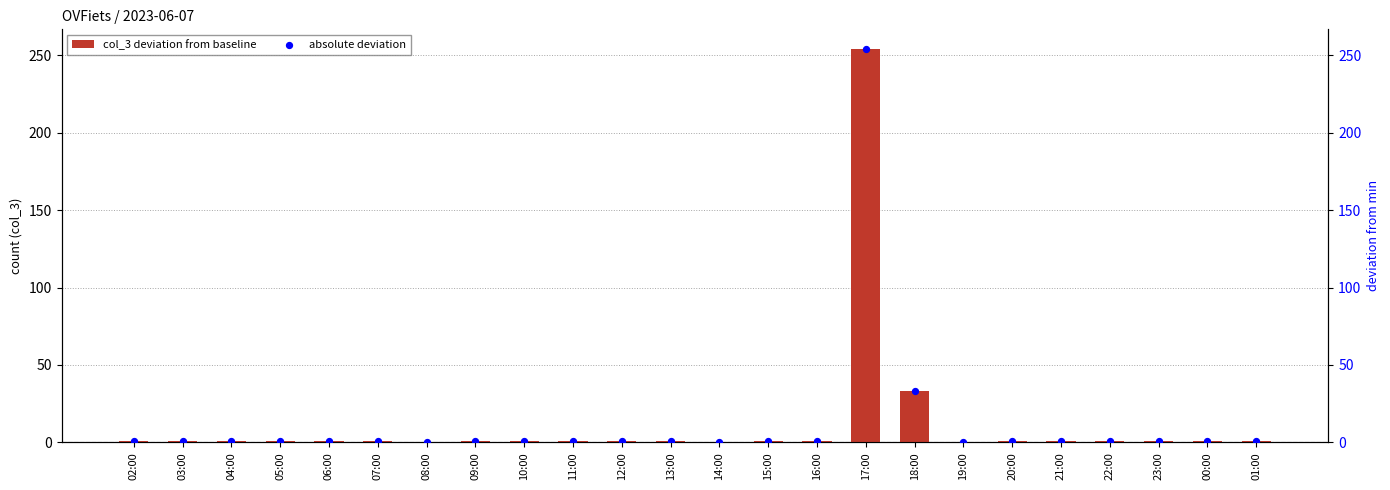

What are all the series names shown in the legend?

col_3 deviation from baseline, absolute deviation